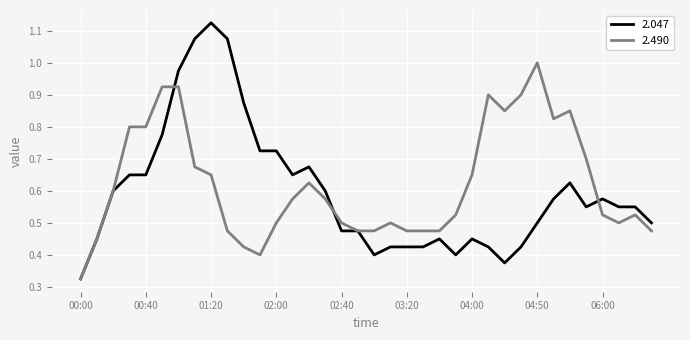

List the series in order of their peak value, highest first.

2.047, 2.490